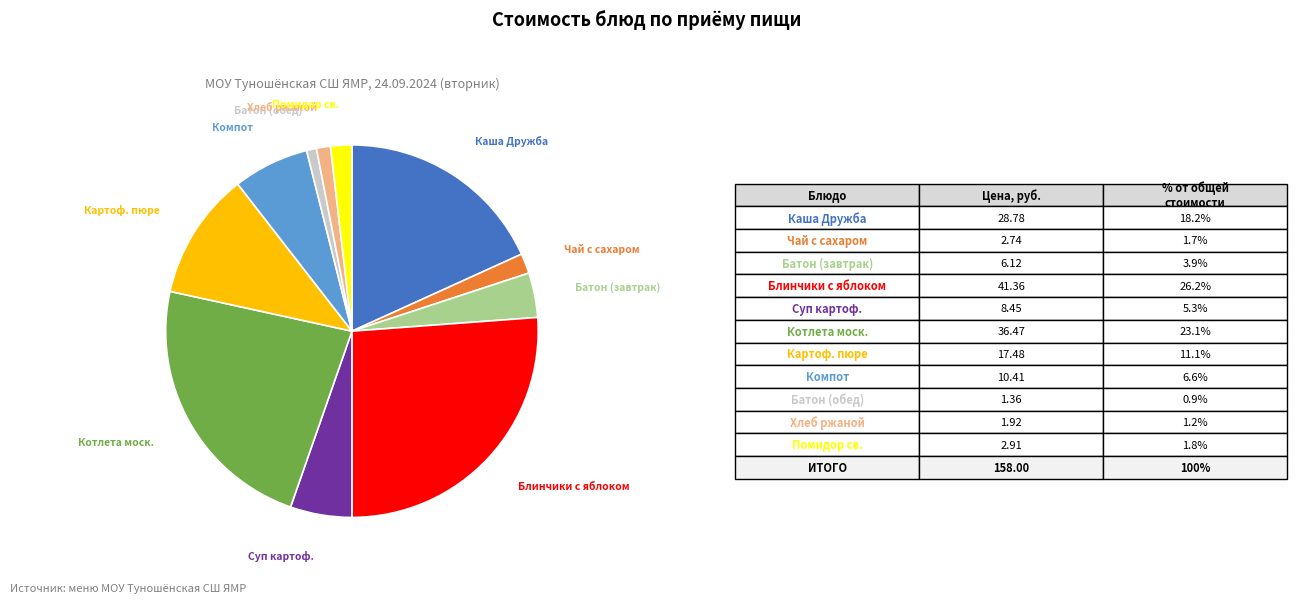

Does any single category account for the majority?

No